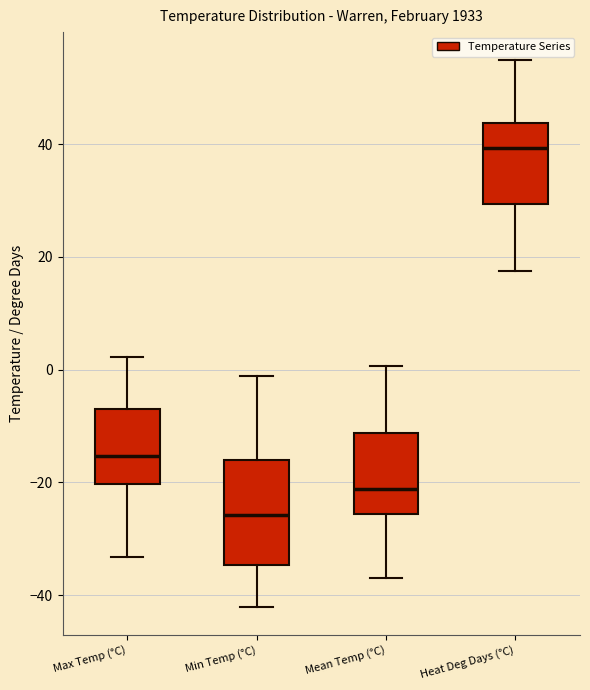

Which box has the lowest median line?

Min Temp (°C)